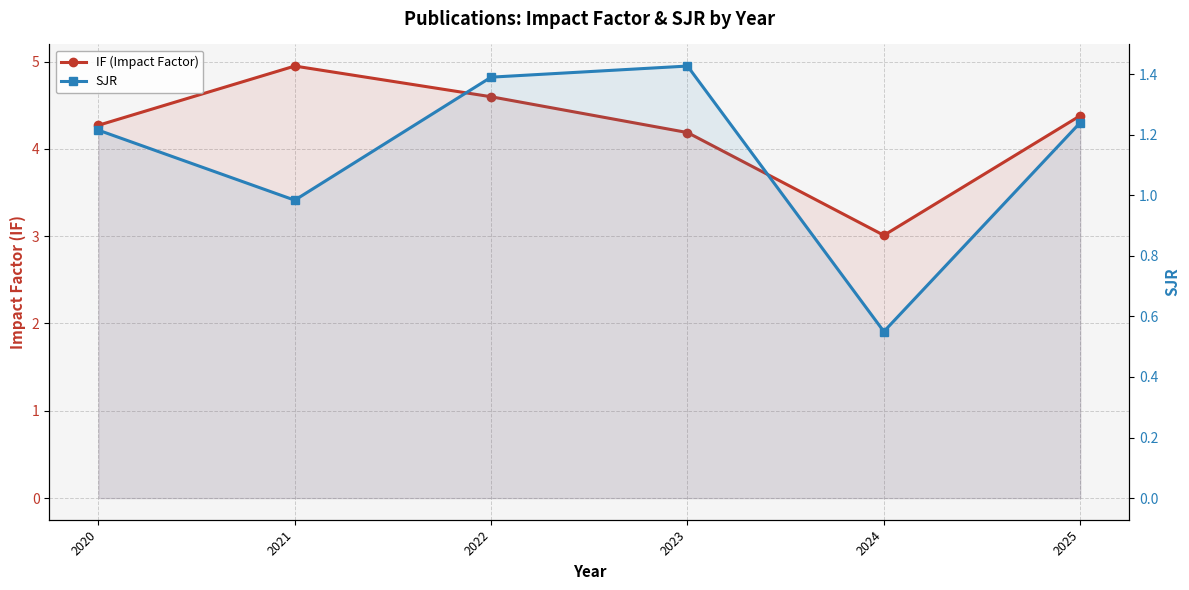

Reading left to right, what are all the values shown in this chart?

IF (Impact Factor): 2020=4.3	2021=4.9	2022=4.6	2023=4.2	2024=3.0	2025=4.4
SJR: 2020=1.2	2021=1.0	2022=1.4	2023=1.4	2024=0.6	2025=1.2